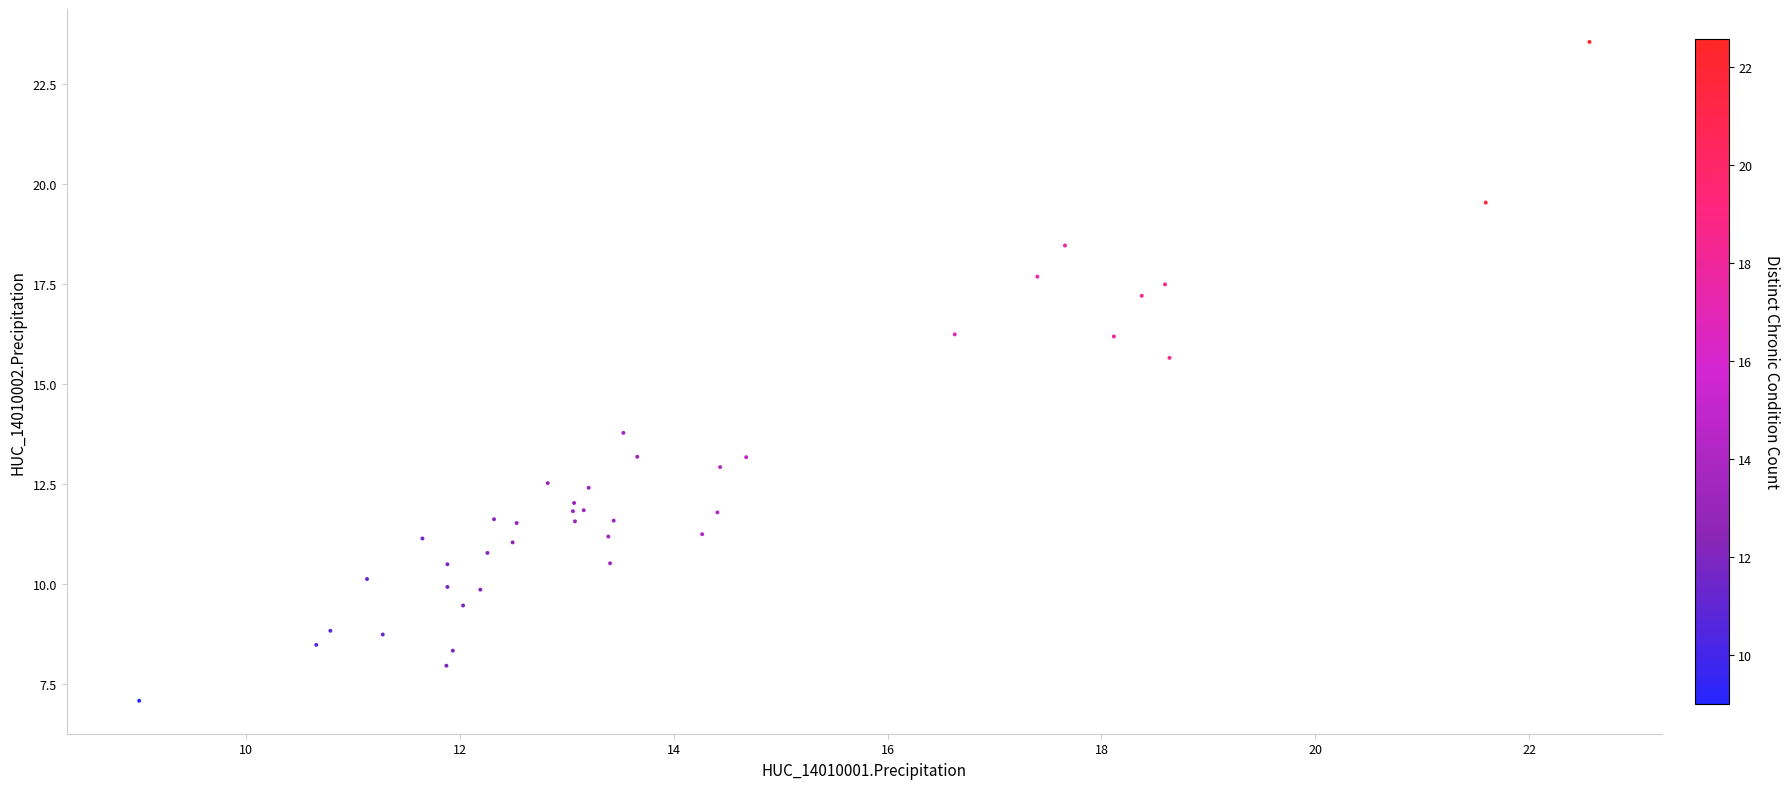

What Y value in the scatter plot is closest to 15?

15.7